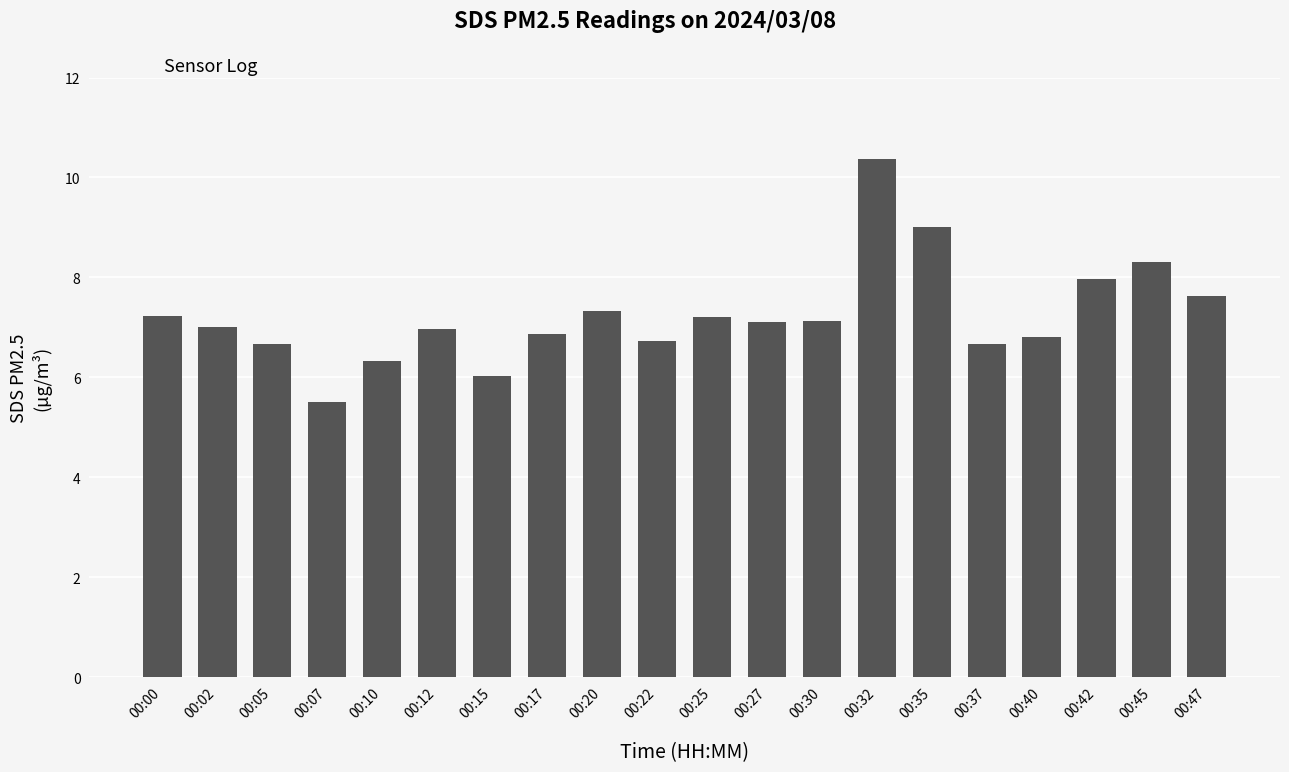

What is the change in value from 00:17 to 00:25?

+0.3